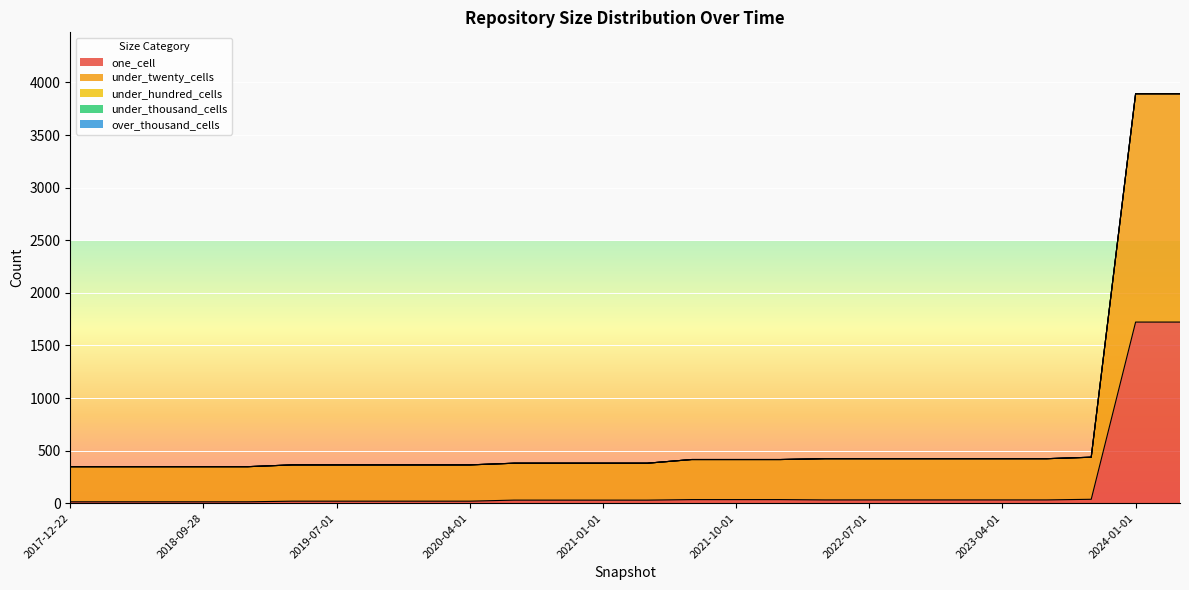

Rank the categories by over_thousand_cells value from lowest to highest.

2017-12-22, 2018-04-09, 2018-07-11, 2018-09-28, 2019-01-01, 2019-04-06, 2019-07-01, 2019-10-09, 2020-01-01, 2020-04-01, 2020-07-01, 2020-10-01, 2021-01-01, 2021-04-01, 2021-07-01, 2021-10-01, 2022-01-01, 2022-04-01, 2022-07-01, 2022-10-01, 2023-01-01, 2023-04-01, 2023-07-01, 2023-10-01, 2024-01-01, 2024-04-01